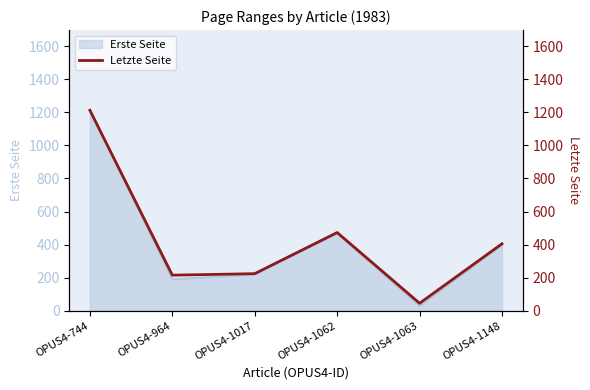

Reading left to right, list all the values displayed in this chart.

OPUS4-744=1213	OPUS4-964=215	OPUS4-1017=224	OPUS4-1062=473	OPUS4-1063=45	OPUS4-1148=405